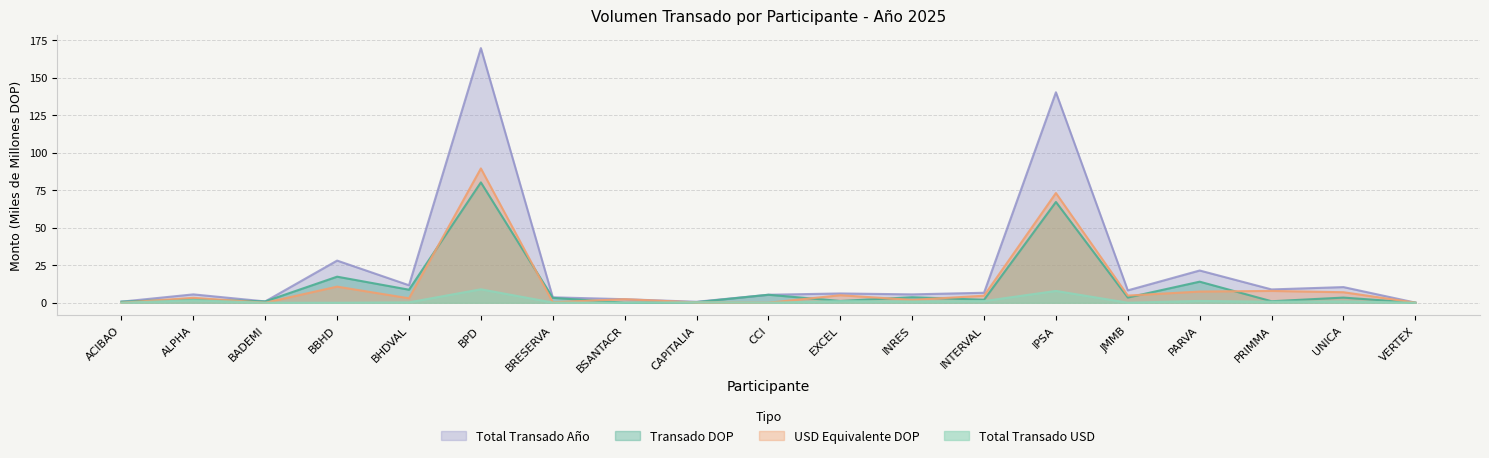

Which series has the largest total across all categories?

Total Transado Año